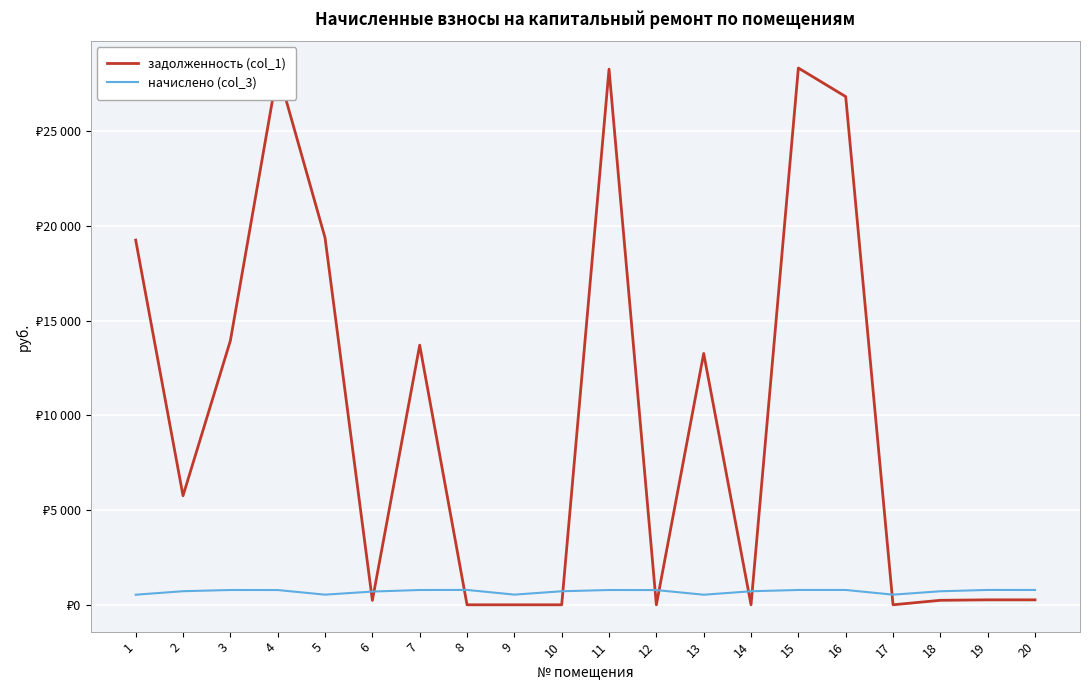

Which has a higher value, 13 or 3?

3